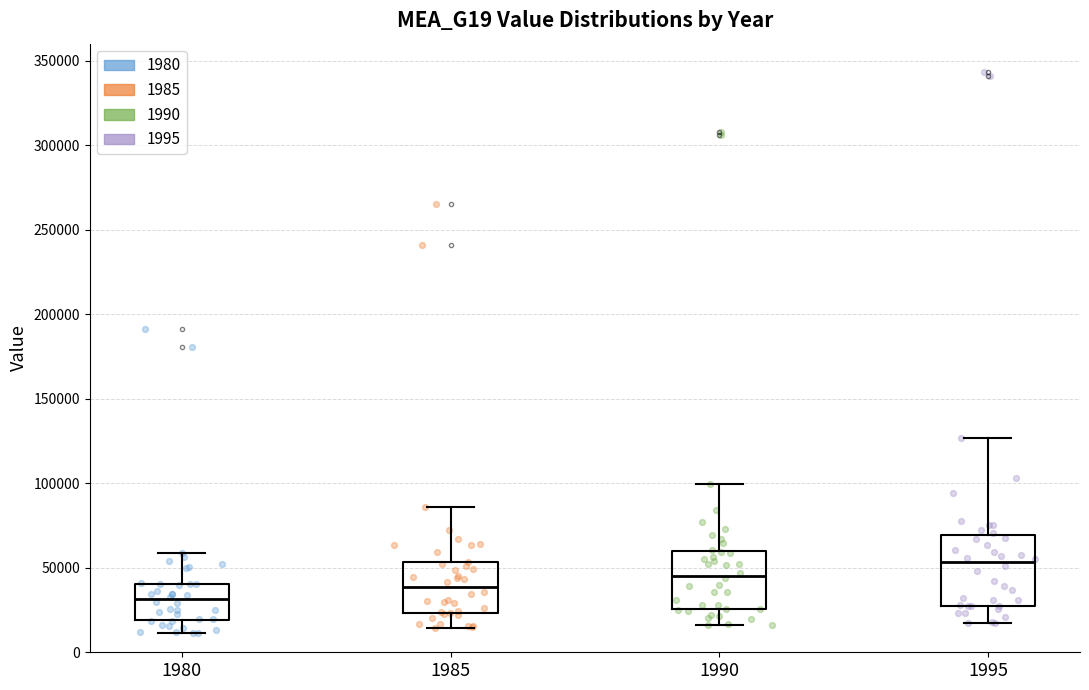

Which box is the tallest, from its lower edge to its upper edge?

1995